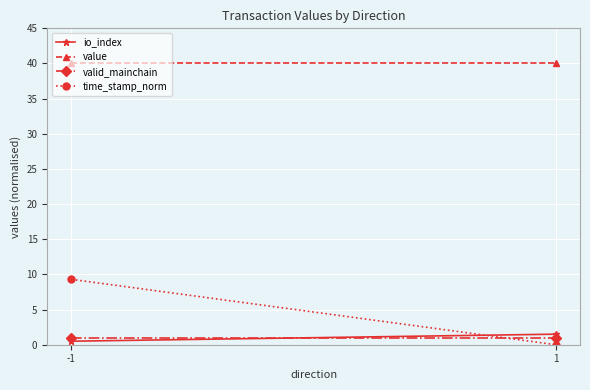

Which series has the widest spread of values?

time_stamp_norm